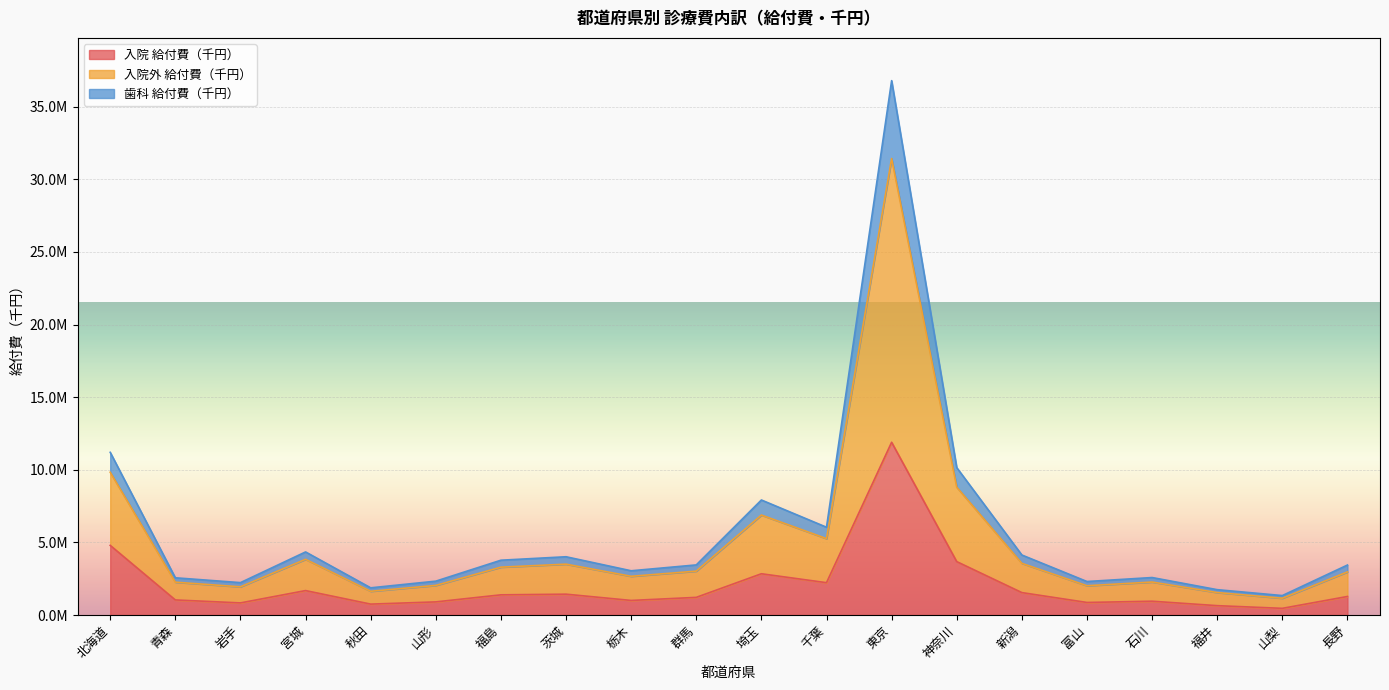

What is the label of the 14th point from the left?

神奈川